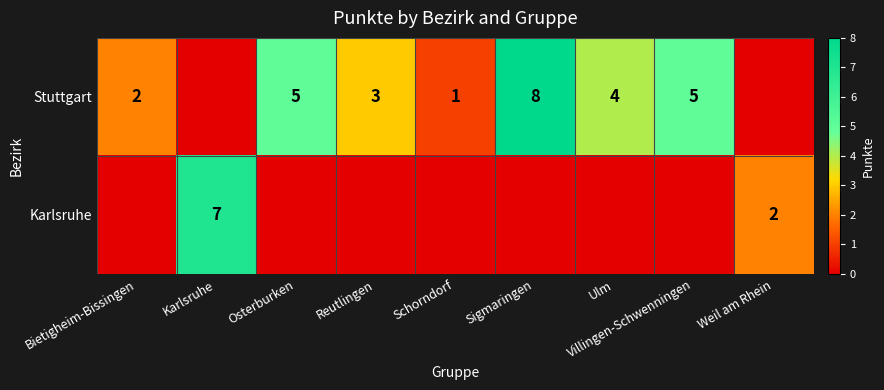

Is it true that Karlsruhe equals 7 at Karlsruhe?

True